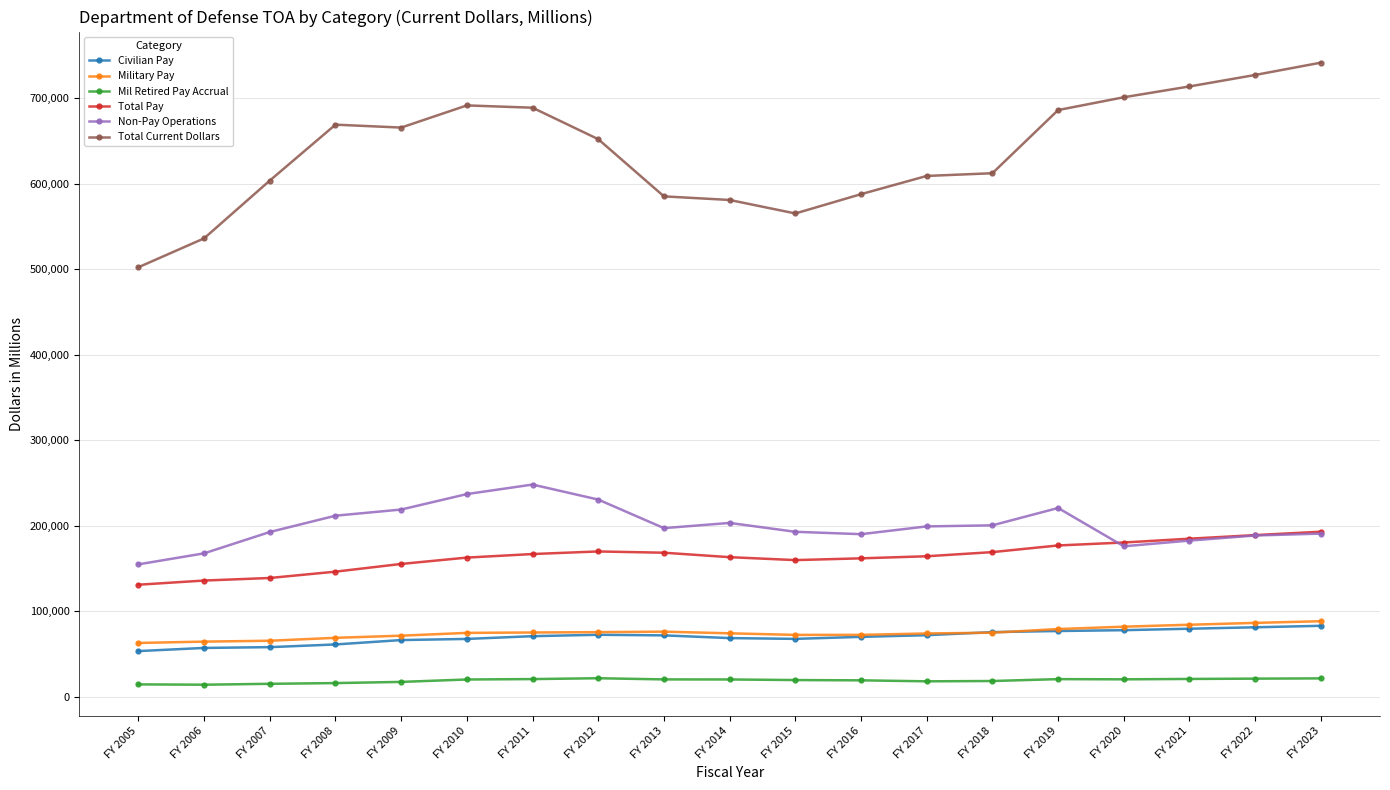

What is the difference between the highest and lowest values at FY 2018?

593928